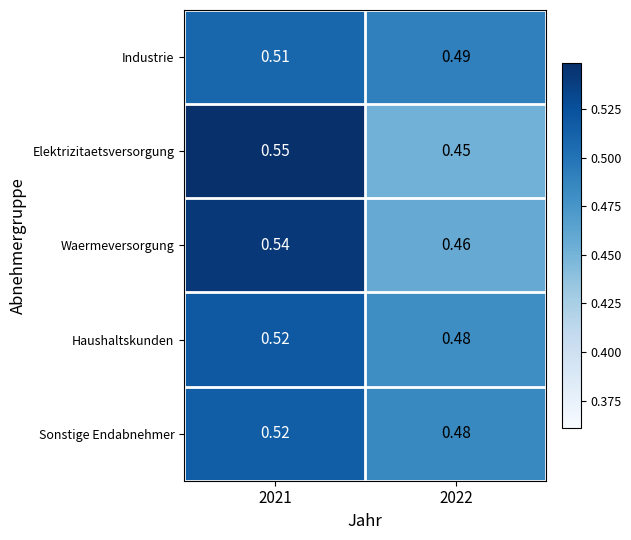

At which category is the sum across all series the highest?

2021